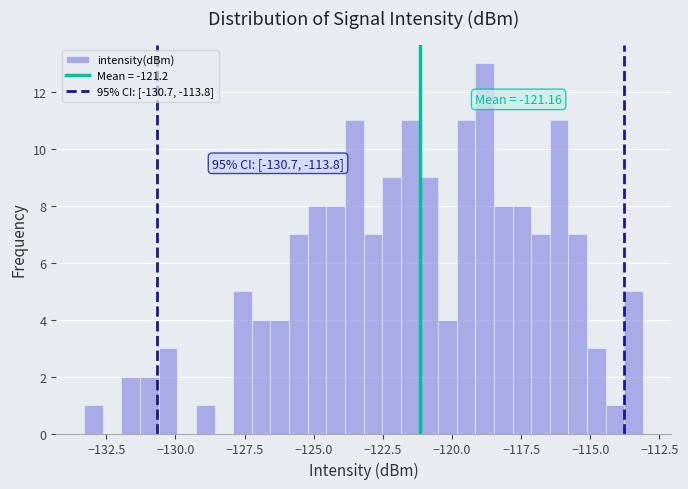

Around what value on the x-axis is the tallest bar? Give the approximate position of its centre, as read against the axis.

-119.0